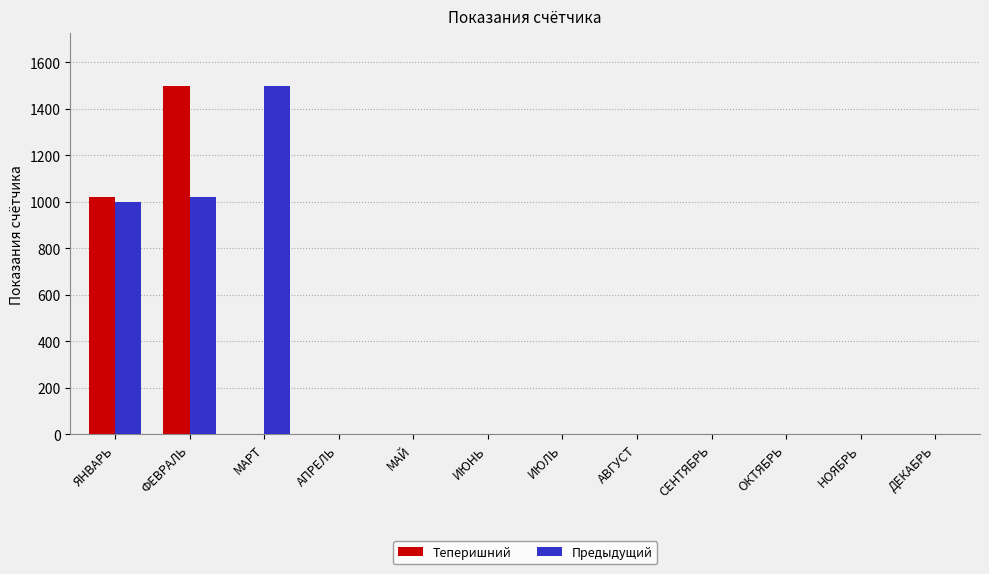

Which category has the highest value in the Теперишний series?

ФЕВРАЛЬ